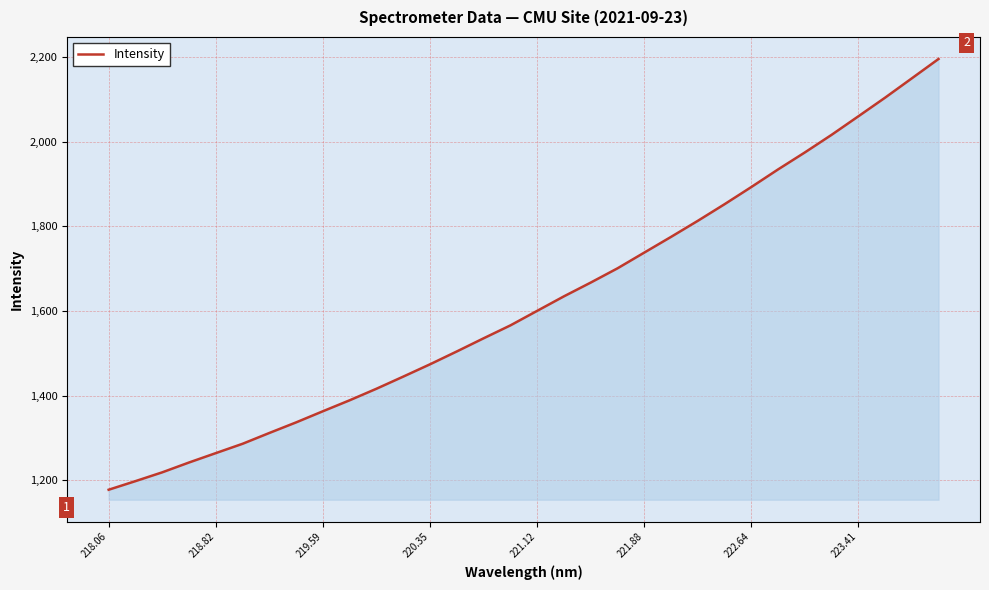

What is the difference between the maximum and minimum values?

1017.8